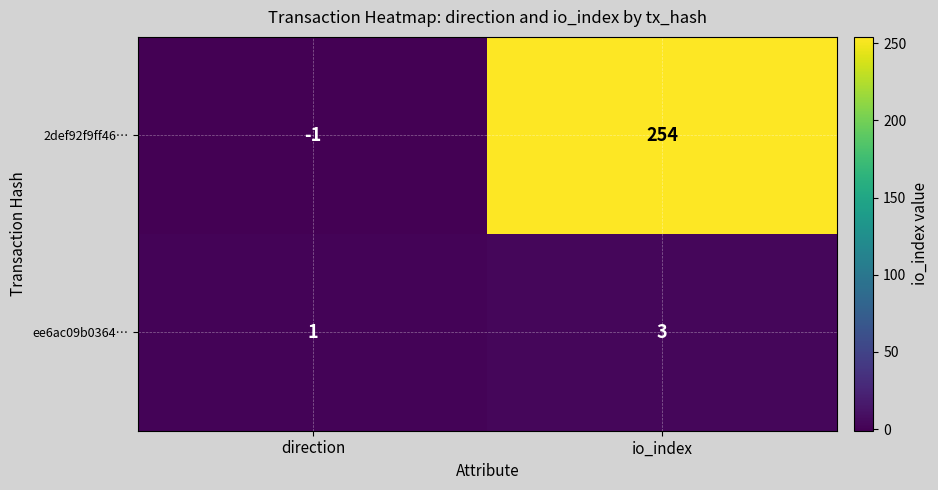

Which series has the widest spread of values?

2def92f9ff46…